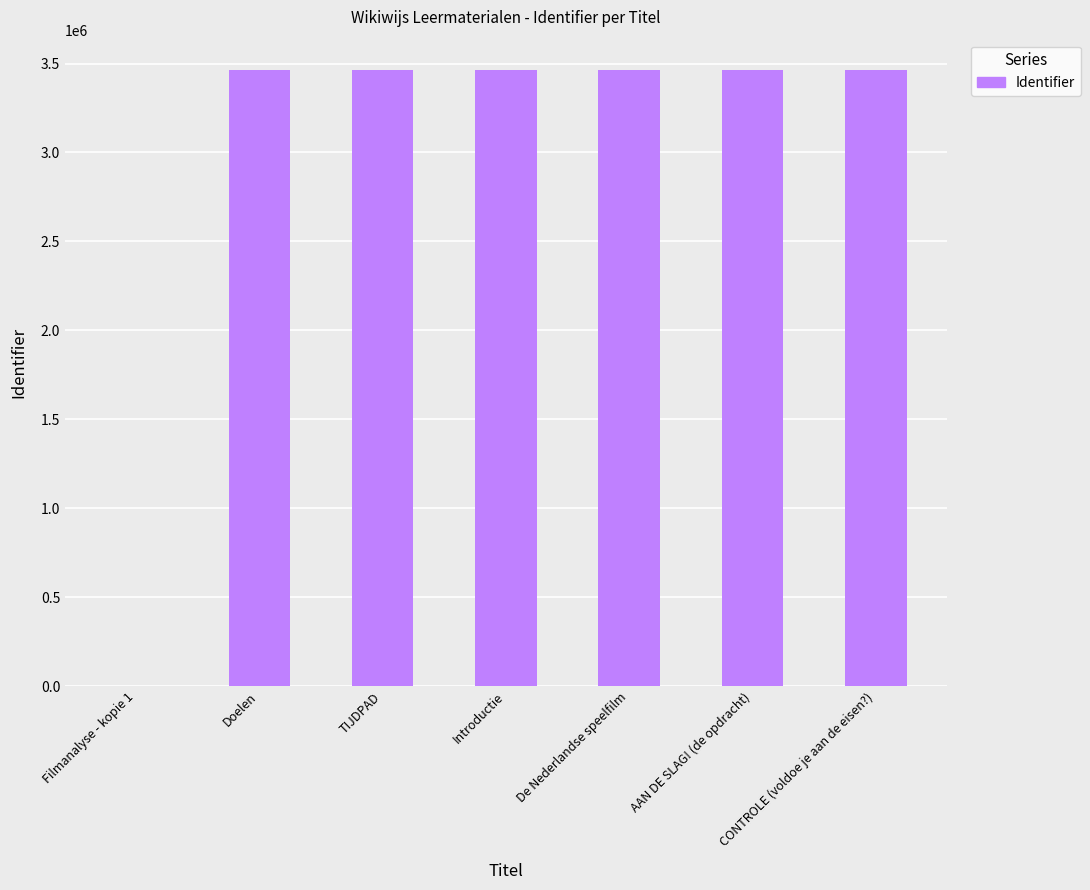

Approximately how many times larger is the value at Doelen compared to TIJDPAD?

1.0